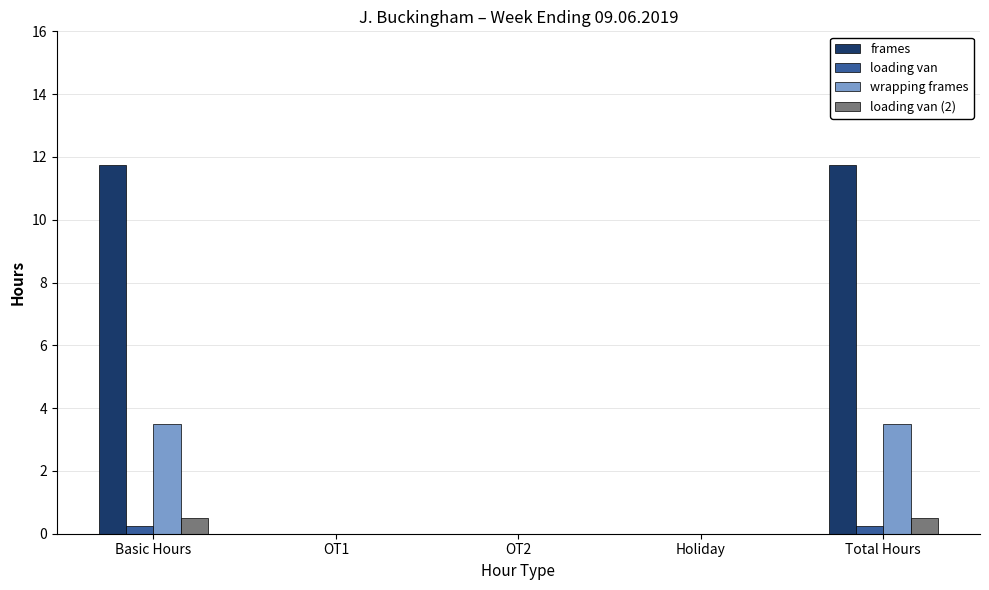

Are the bars horizontal?

No